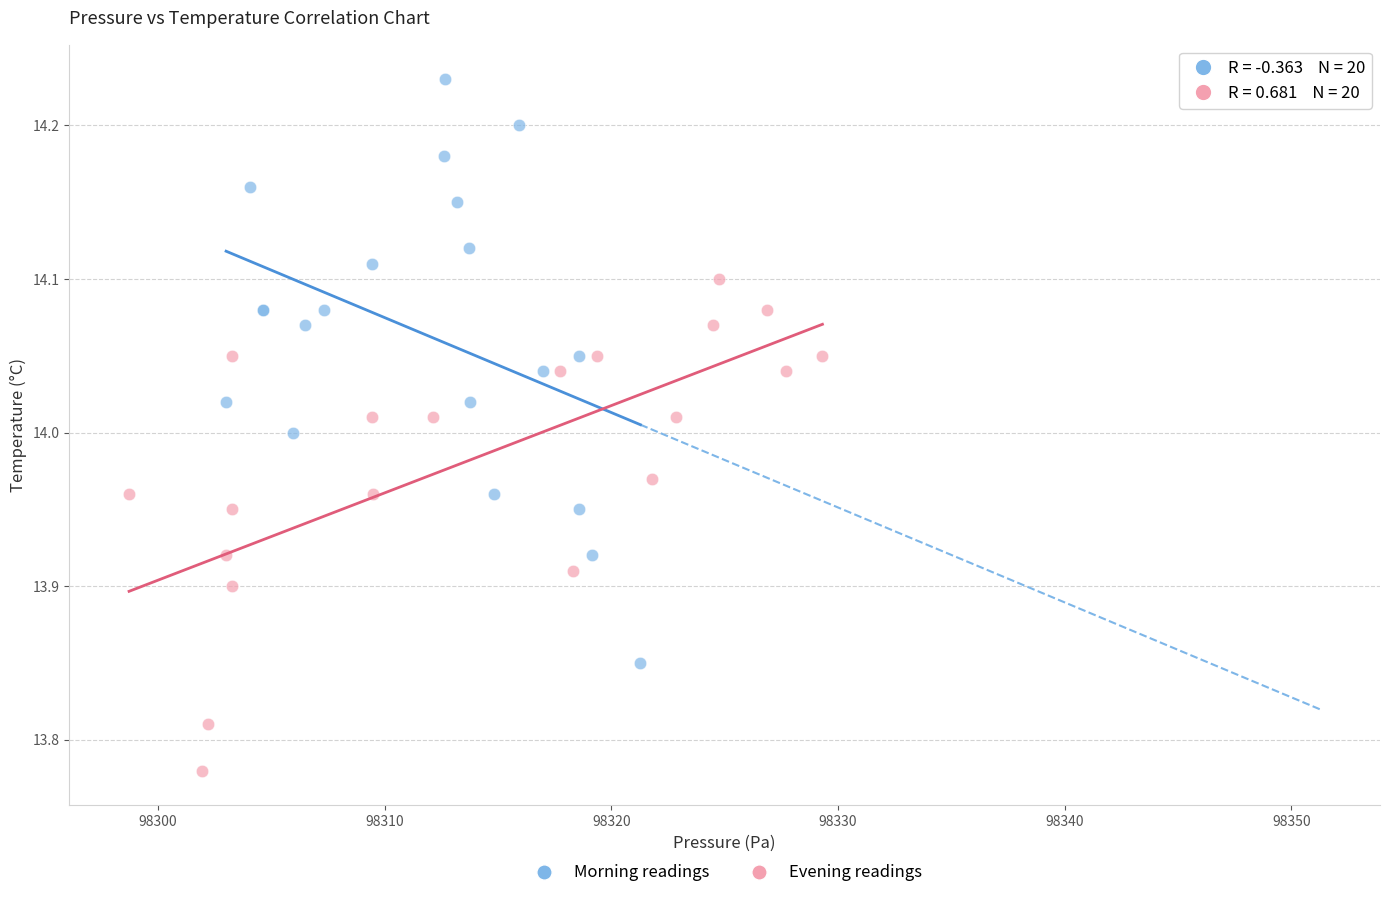

Which series reaches the minimum Y coordinate?

Evening readings